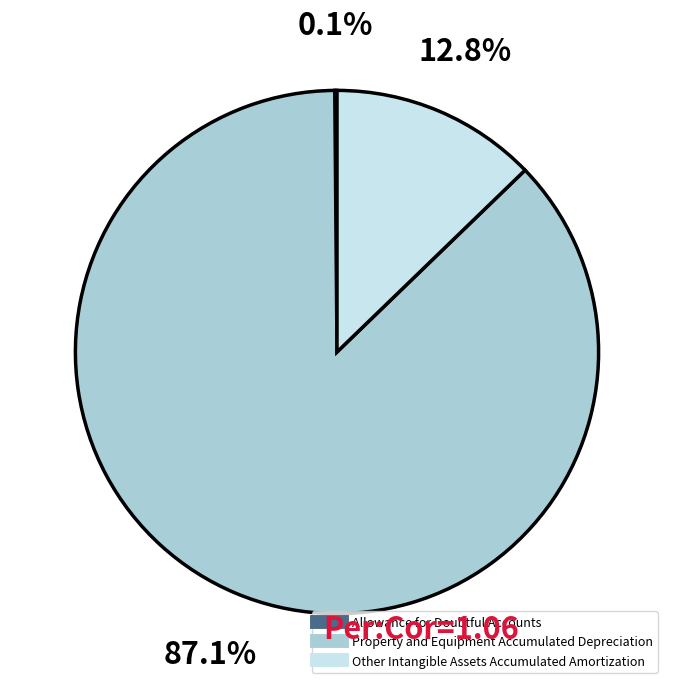

Which slice is the largest?

Property and Equipment Accumulated Depreciation